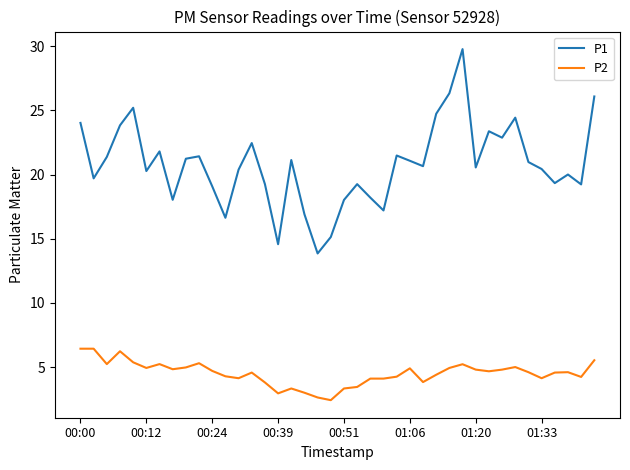

What is the maximum value shown in the chart?

29.8